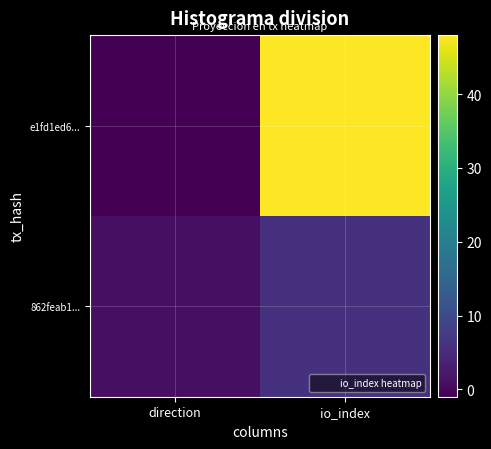

Reading left to right, what are all the values shown in this chart?

e1fd1ed6...: direction=-1	io_index=48
862feab1...: direction=1	io_index=6